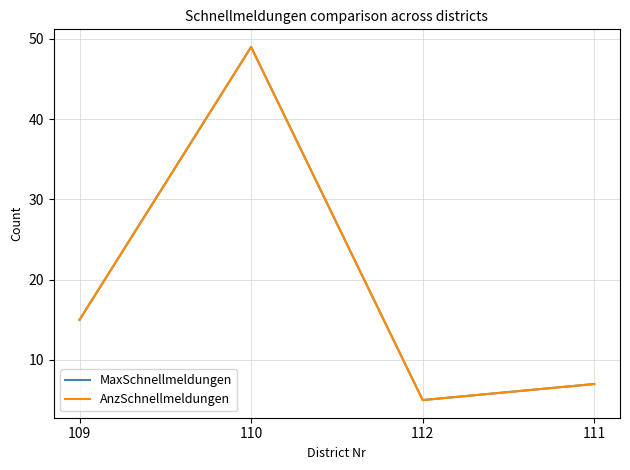

Between 109 and 110, which series saw the biggest shift?

MaxSchnellmeldungen